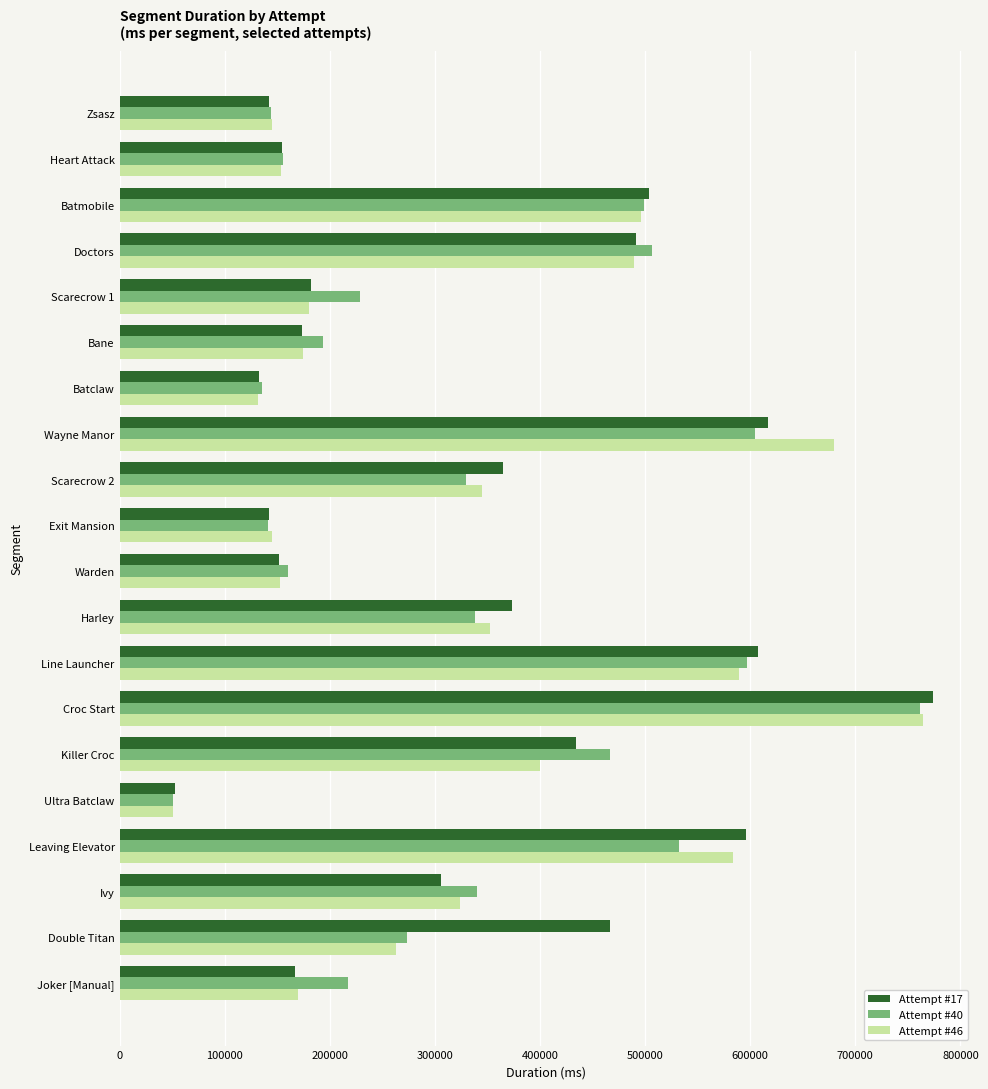

Is it true that Attempt #46 equals 19128 at Ultra Batclaw?

False